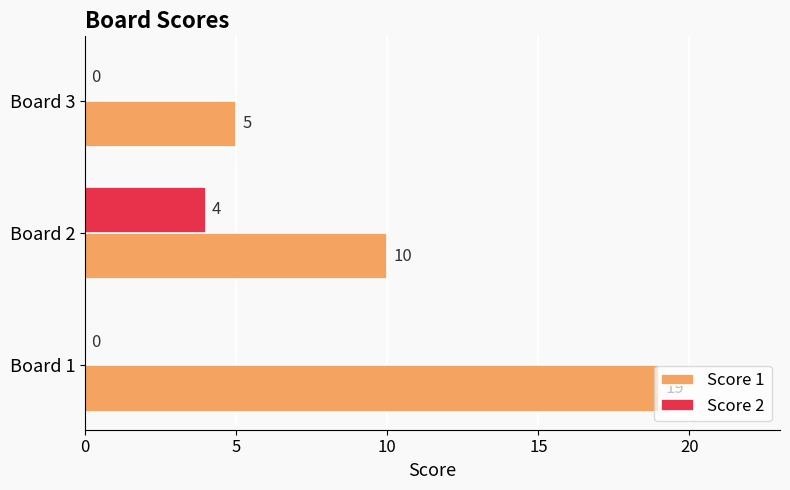

At which label is Score 1 closest to 12?

Board 2